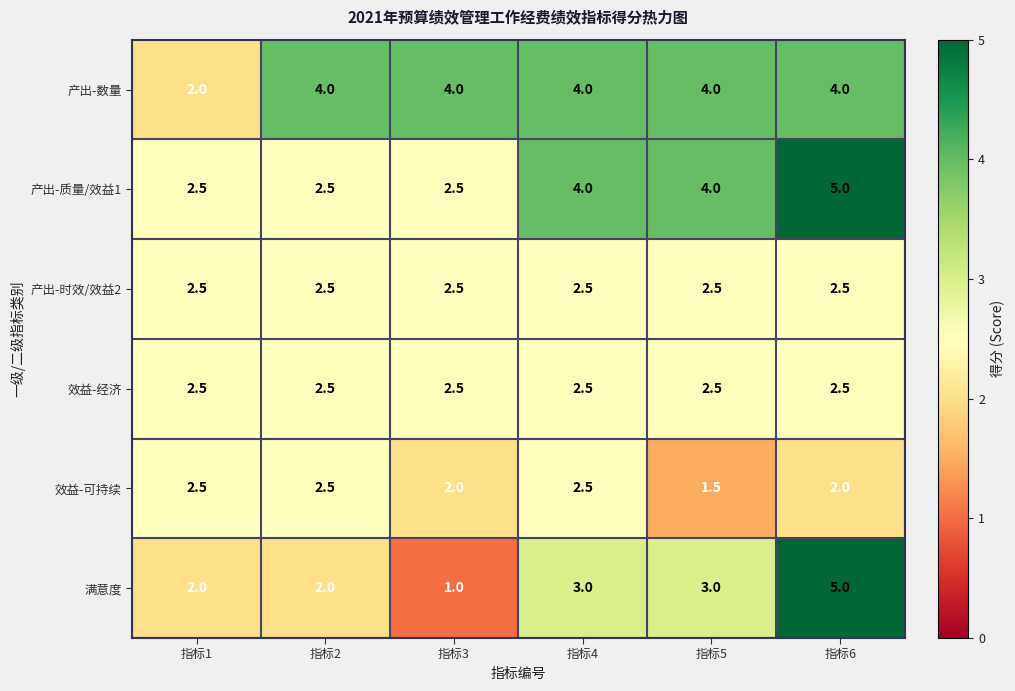

How many series are shown in this chart?

6